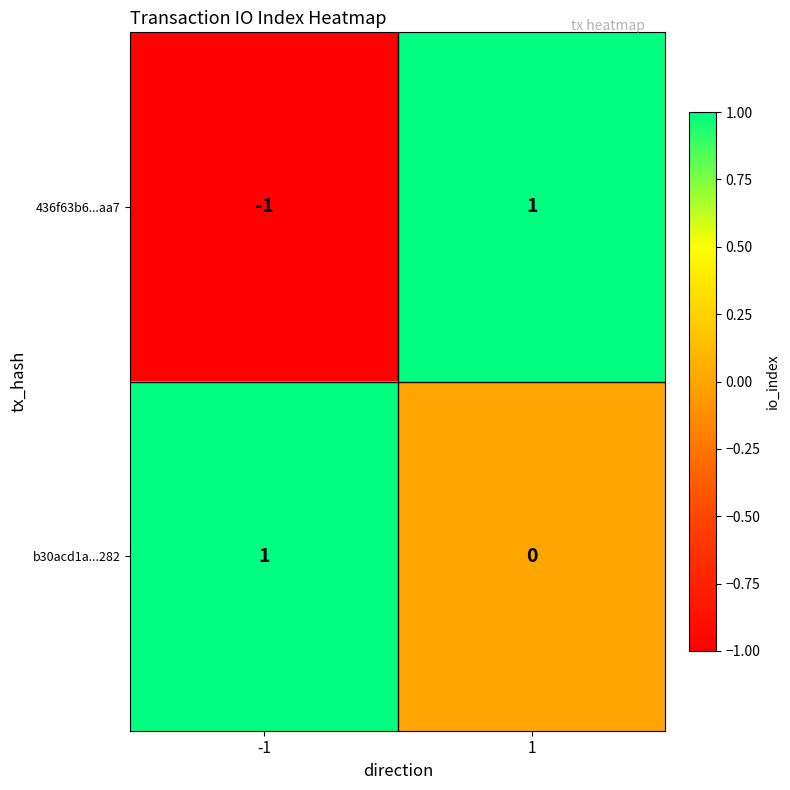

The 436f63b6...aa7 series shows -1 at -1. True or false?

True